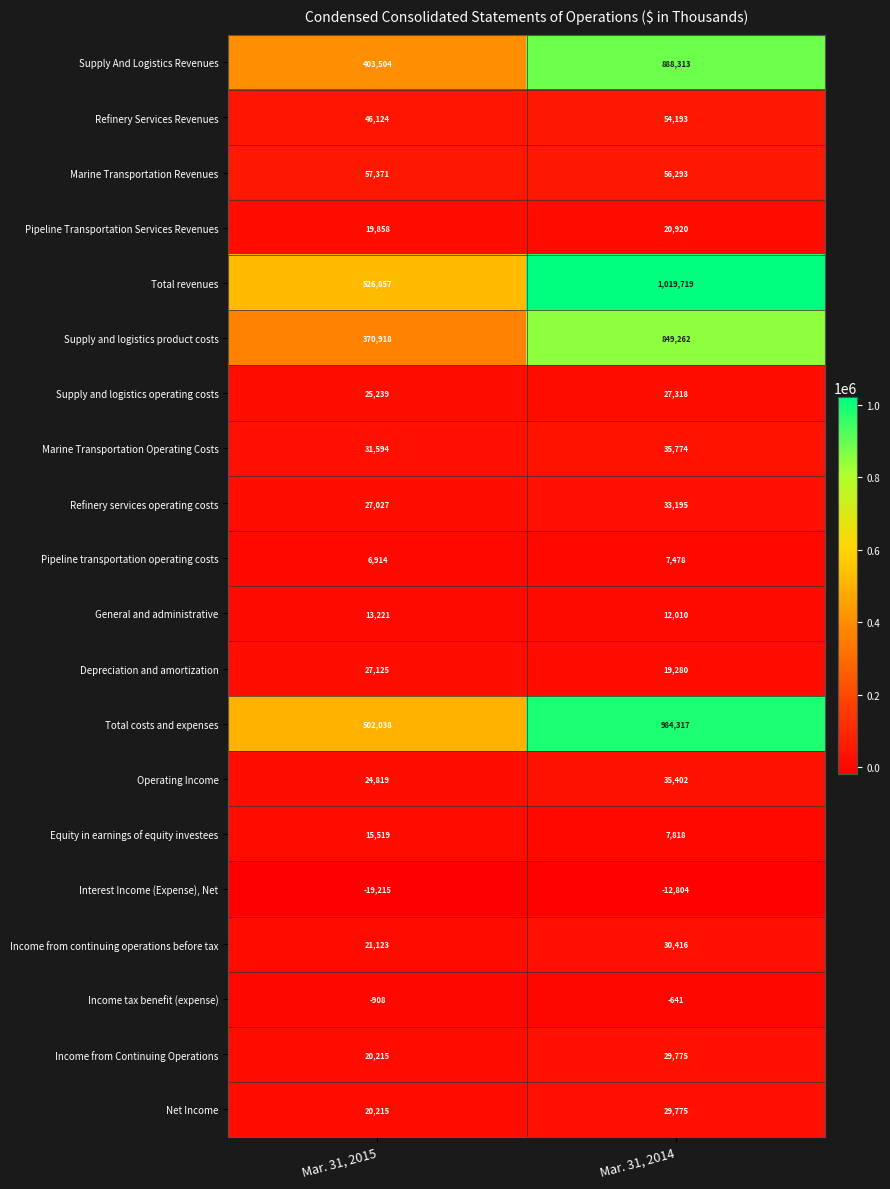

What is the difference between the Marine Transportation Revenues values at Mar. 31, 2014 and Mar. 31, 2015?

1078